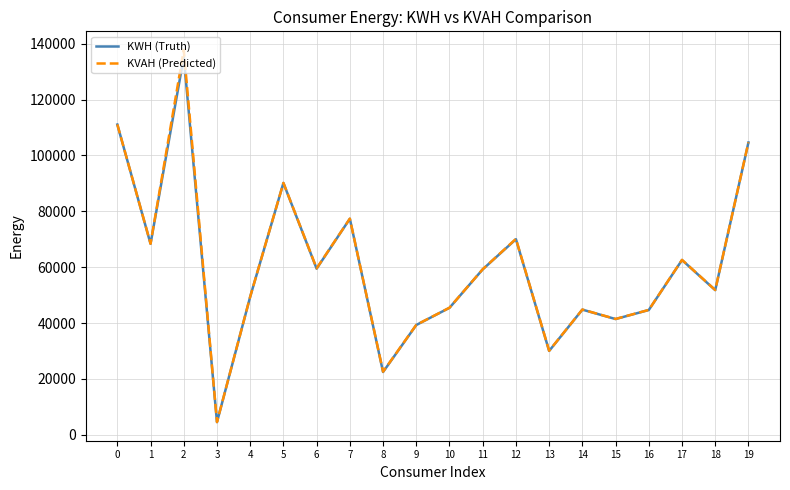

Is it true that KWH (Truth) equals 33399.4 at 0?

False